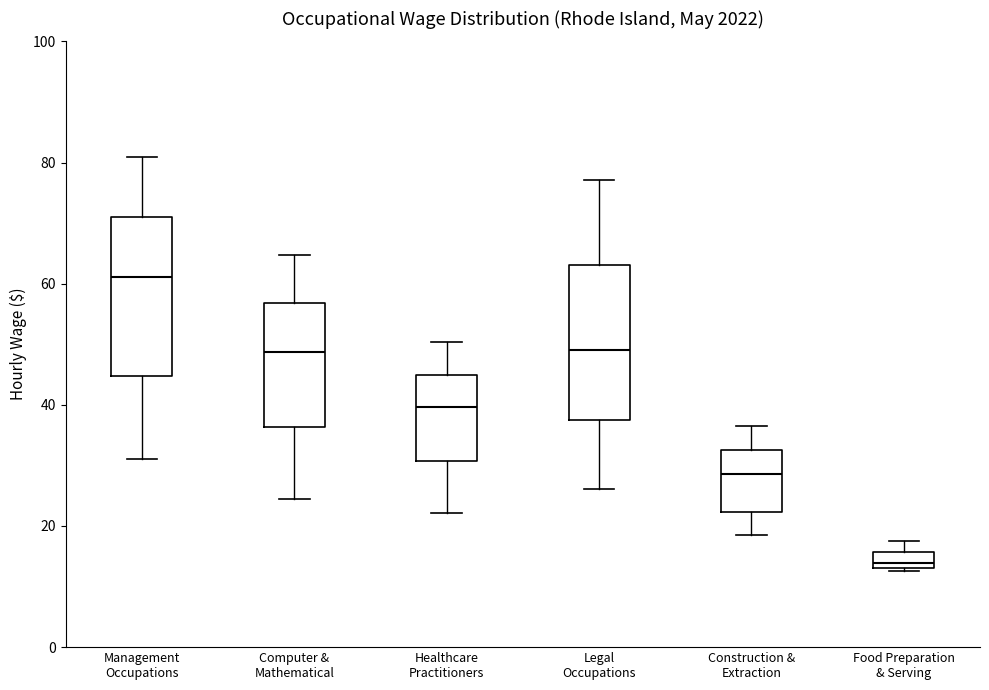

Which box has the highest median line?

Management Occupations